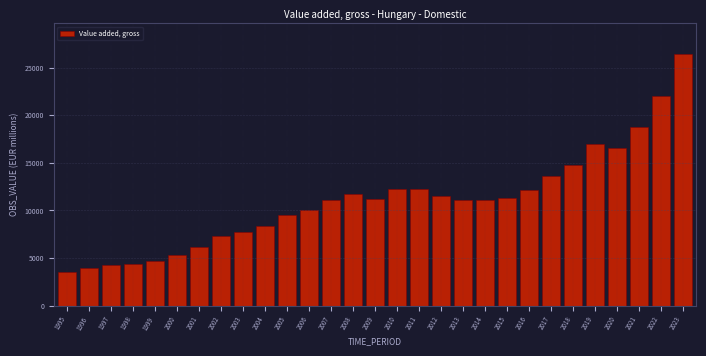

True or false: the data shows 16995.8 at 2019.

True